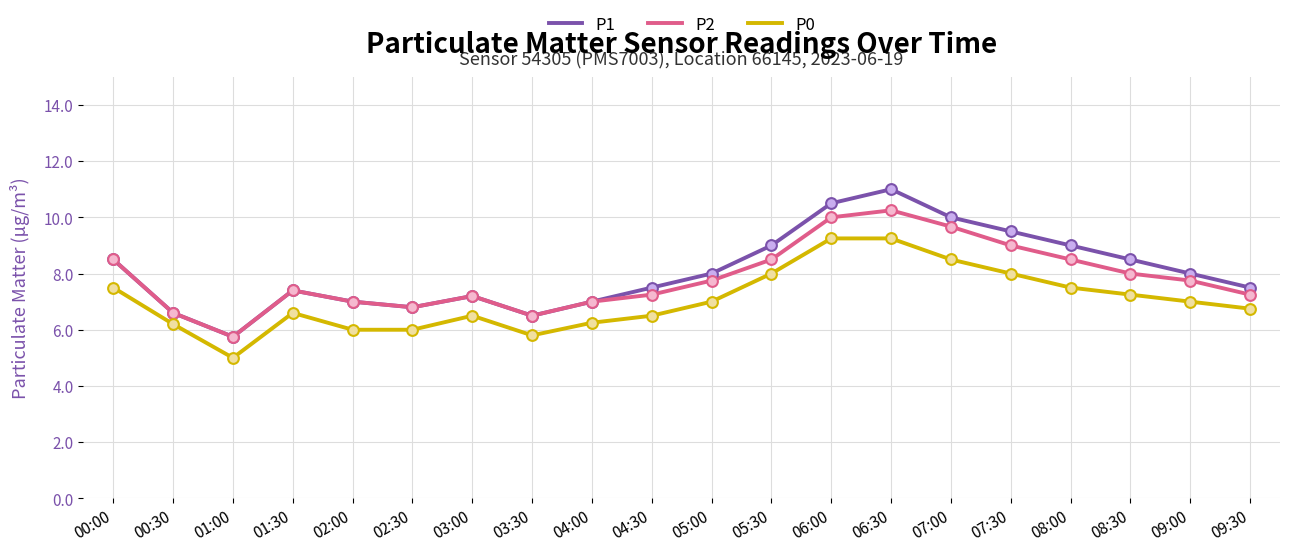

At how many categories does at least one series exceed 5?

20